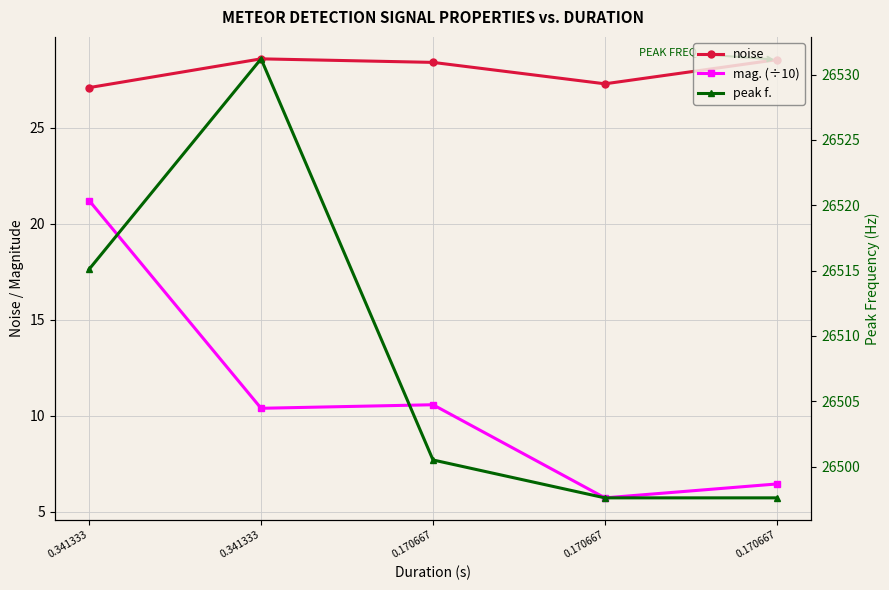

At how many categories does at least one series exceed 2940?

5